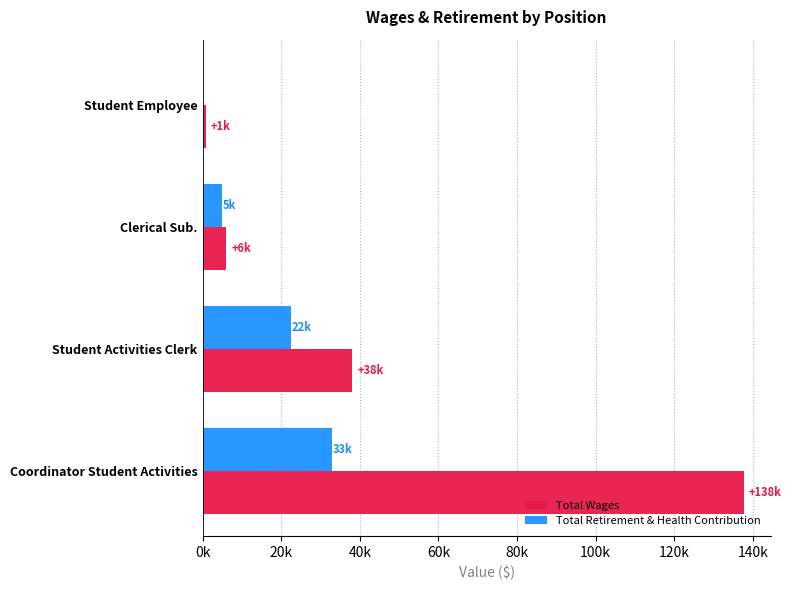

Which series has the largest range (max minus min)?

Total Wages